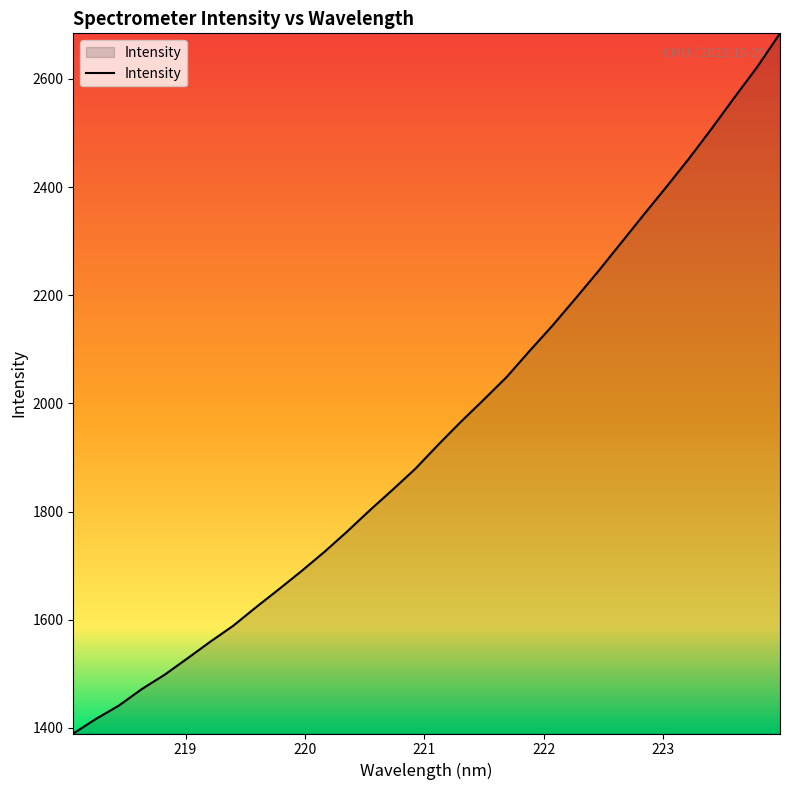

What is the difference between the maximum and minimum values?

1294.6